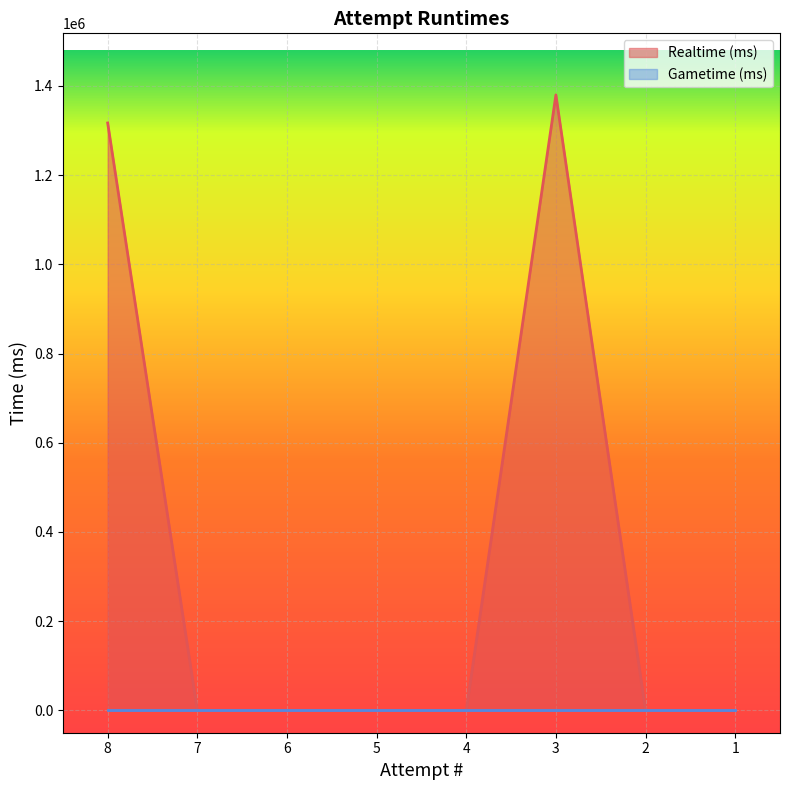

Reading left to right, list all the values displayed in this chart.

1316720	0	0	0	0	1379673	0	0